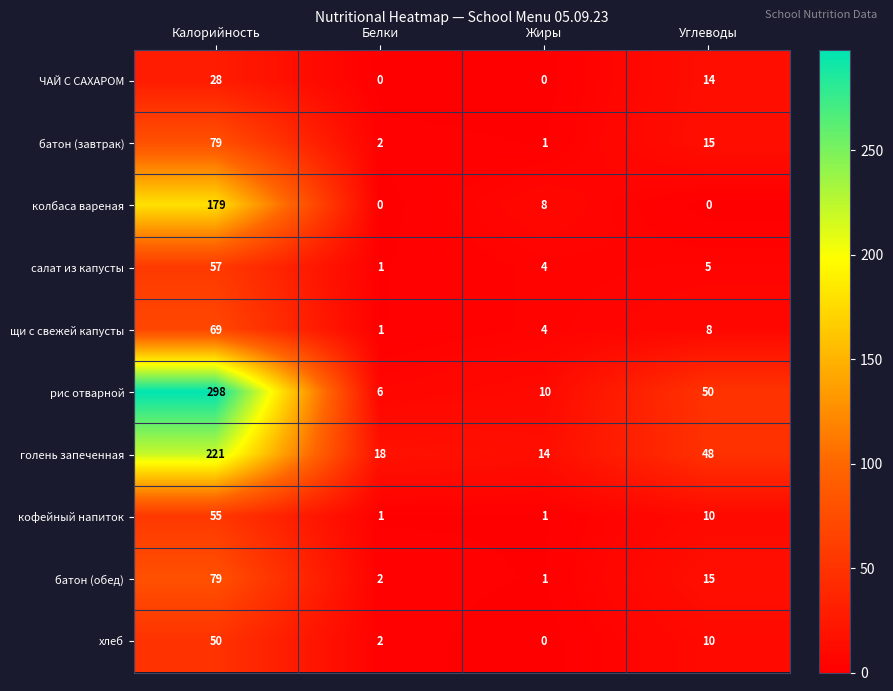

Which category has the highest value across all series?

Калорийность